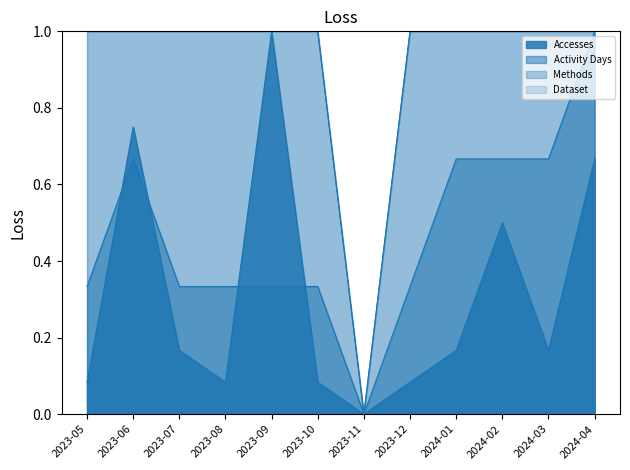

At which label does Dataset reach its minimum?

2023-11